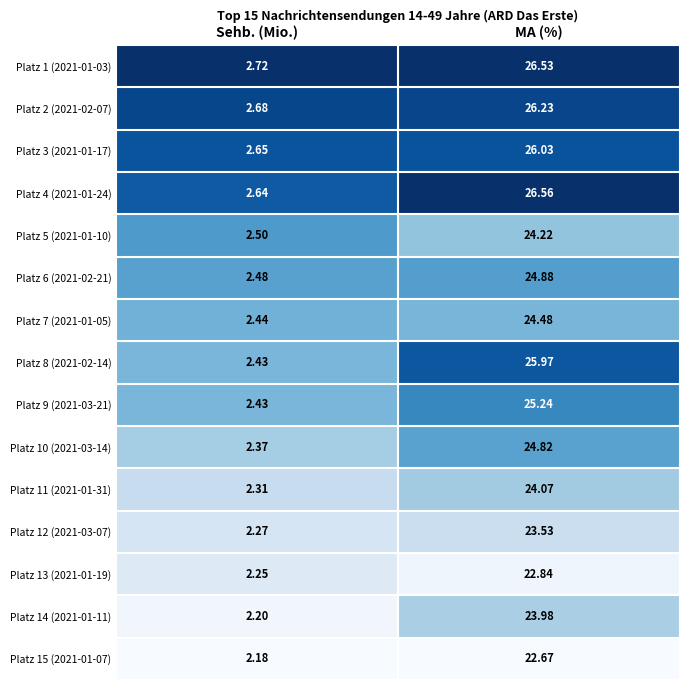

List the labels in order of Platz 7 (2021-01-05) value, largest first.

MA (%), Sehb. (Mio.)